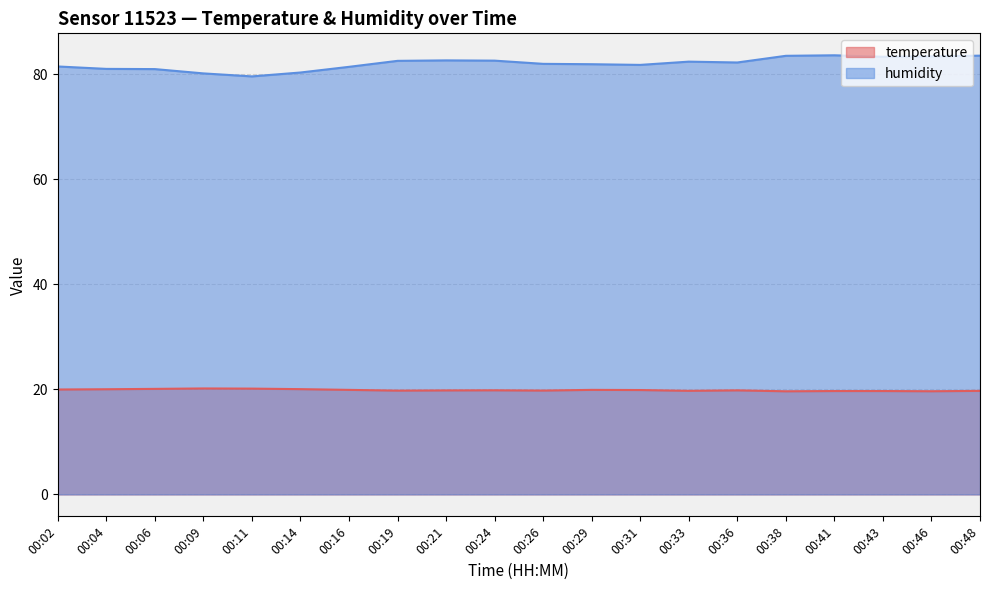

Reading left to right, what are all the values shown in this chart?

temperature: 00:02=20.0	00:04=20.0	00:06=20.1	00:09=20.2	00:11=20.1	00:14=20.1	00:16=19.9	00:19=19.8	00:21=19.8	00:24=19.8	00:26=19.8	00:29=19.9	00:31=19.9	00:33=19.7	00:36=19.8	00:38=19.6	00:41=19.7	00:43=19.7	00:46=19.6	00:48=19.7
humidity: 00:02=81.5	00:04=81.1	00:06=81.0	00:09=80.2	00:11=79.6	00:14=80.4	00:16=81.5	00:19=82.6	00:21=82.7	00:24=82.6	00:26=82.0	00:29=82.0	00:31=81.8	00:33=82.4	00:36=82.3	00:38=83.5	00:41=83.7	00:43=83.4	00:46=83.5	00:48=83.6